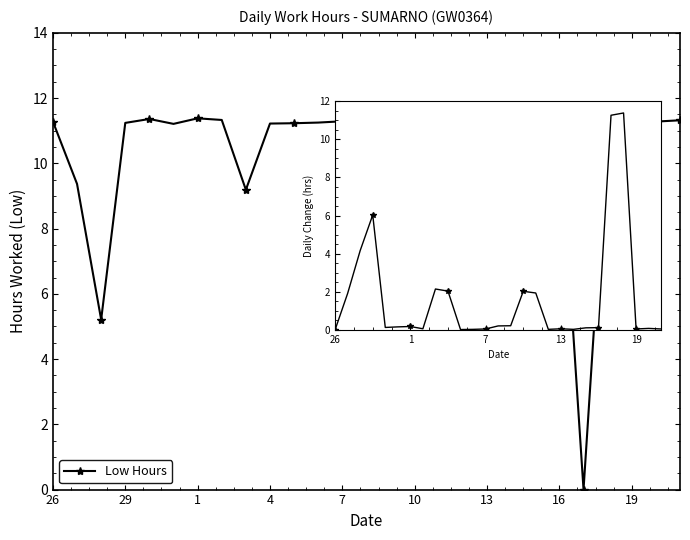

What is the difference between the maximum and minimum values?

11.4